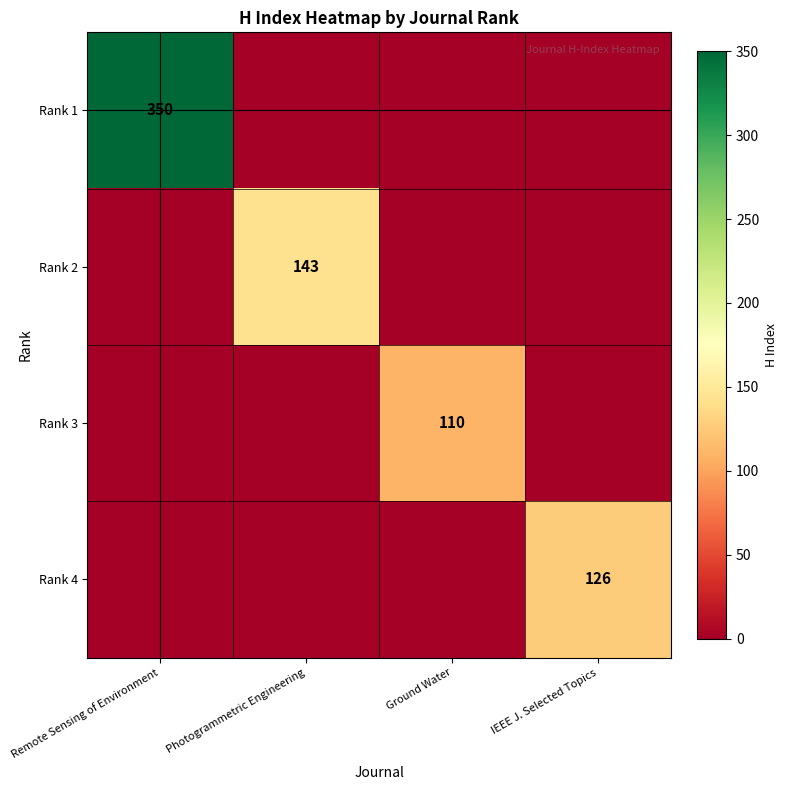

Is it true that Rank 2 equals 143 at Photogrammetric Engineering?

True